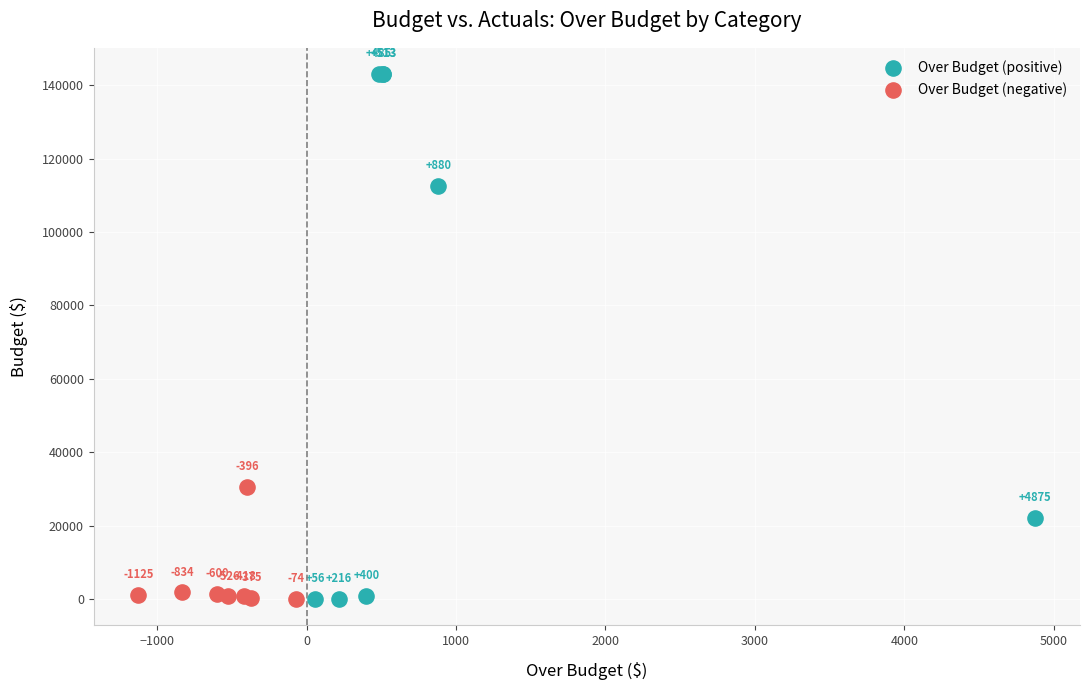

Which series has the largest Y range (max minus min)?

Over Budget (positive)